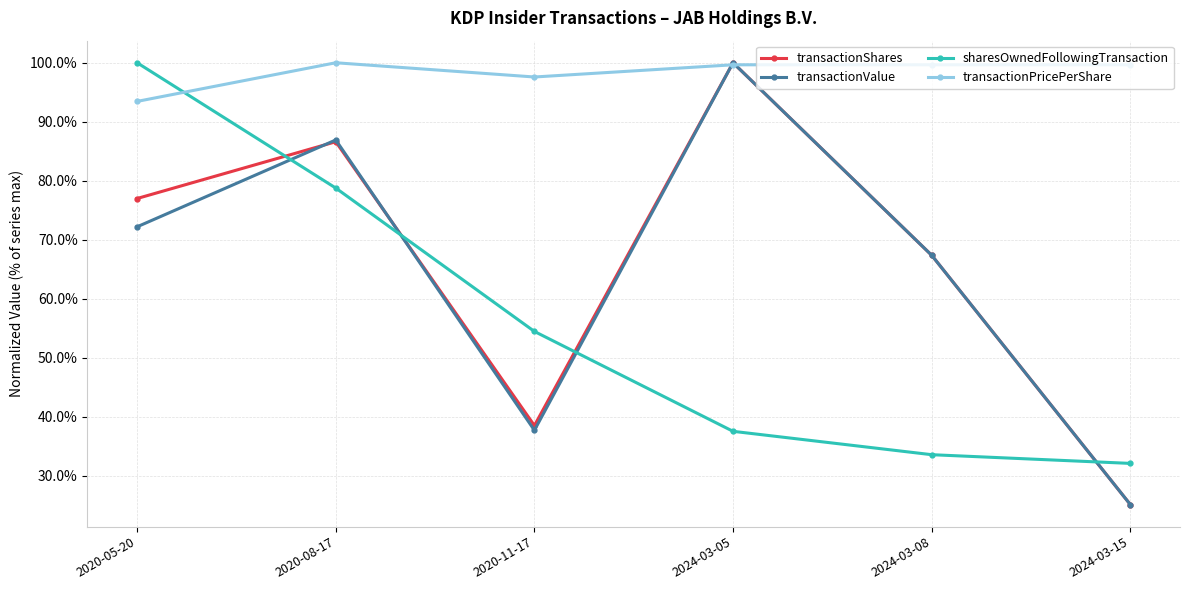

Reading right to left, list all the values displayed in this chart.

transactionShares: 2024-03-15=25.1	2024-03-08=67.4	2024-03-05=100.0	2020-11-17=38.5	2020-08-17=86.6	2020-05-20=77.0
transactionValue: 2024-03-15=25.1	2024-03-08=67.4	2024-03-05=100.0	2020-11-17=37.7	2020-08-17=86.9	2020-05-20=72.2
sharesOwnedFollowingTransaction: 2024-03-15=32.1	2024-03-08=33.6	2024-03-05=37.5	2020-11-17=54.5	2020-08-17=78.8	2020-05-20=100.0
transactionPricePerShare: 2024-03-15=99.7	2024-03-08=99.7	2024-03-05=99.7	2020-11-17=97.6	2020-08-17=100.0	2020-05-20=93.4